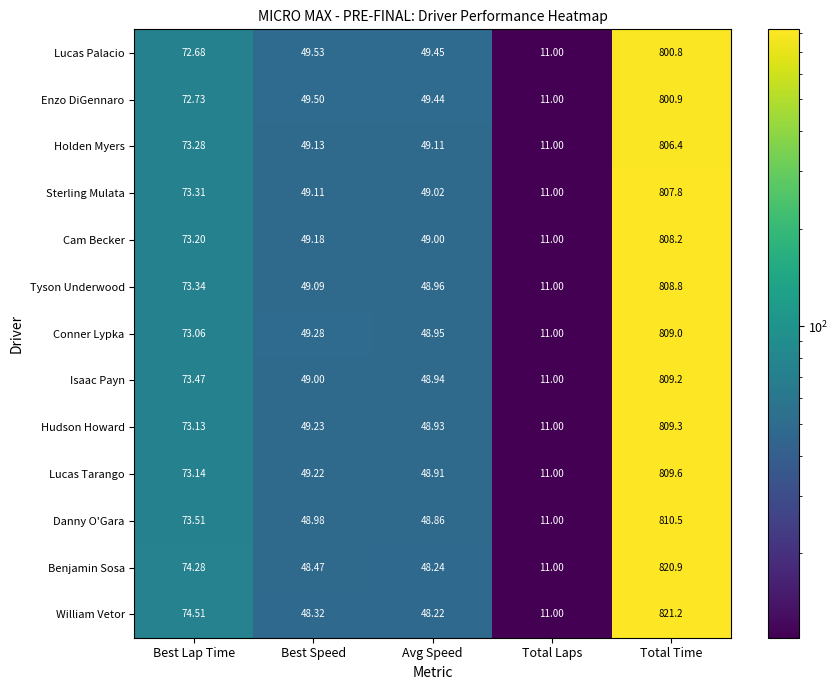

Which series has the widest spread of values?

William Vetor